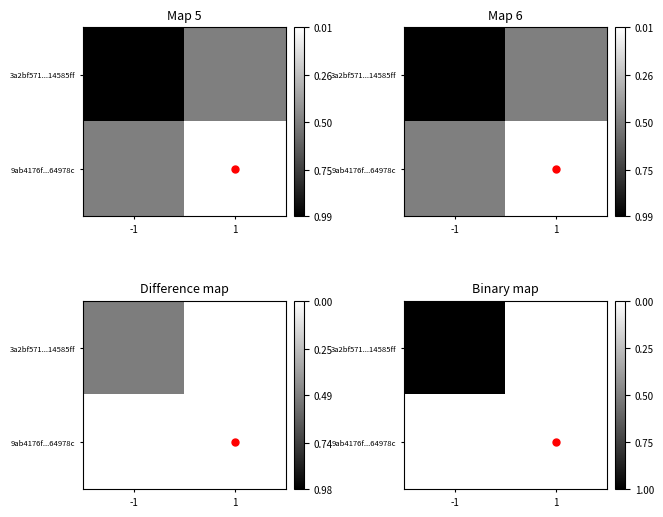

What is the spread (max minus min) of values at -1?

1